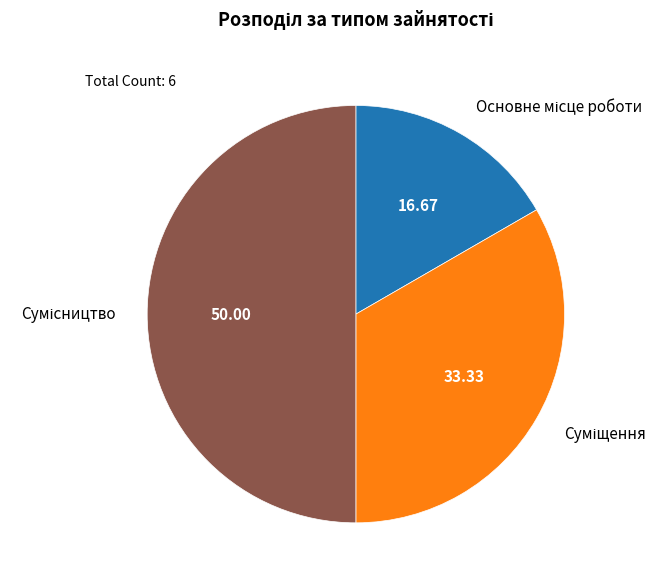

Does any single category account for the majority?

No